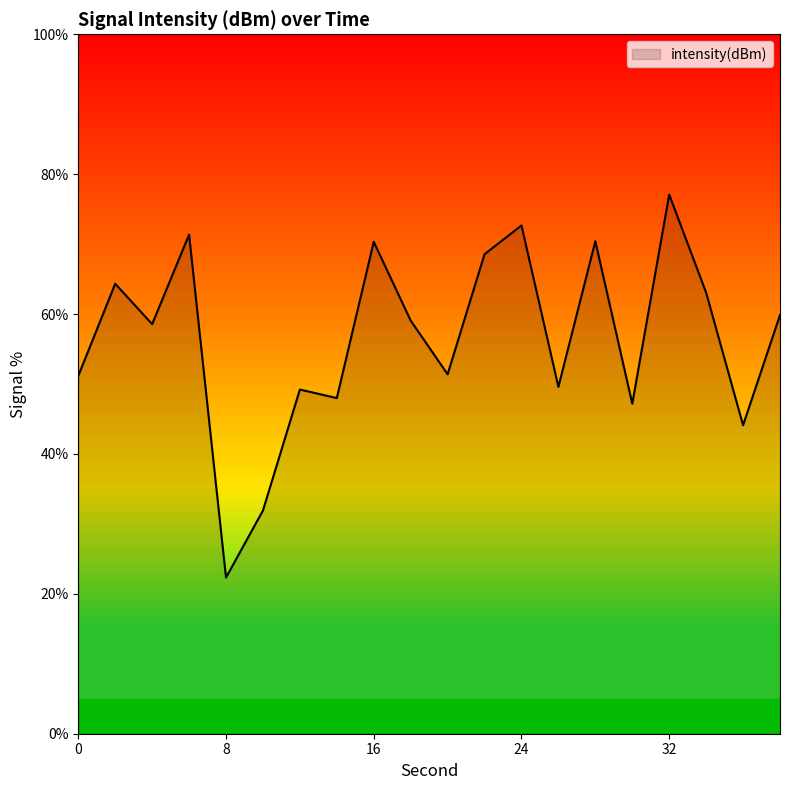

True or false: the data has more than 0 interior local peaks.

True